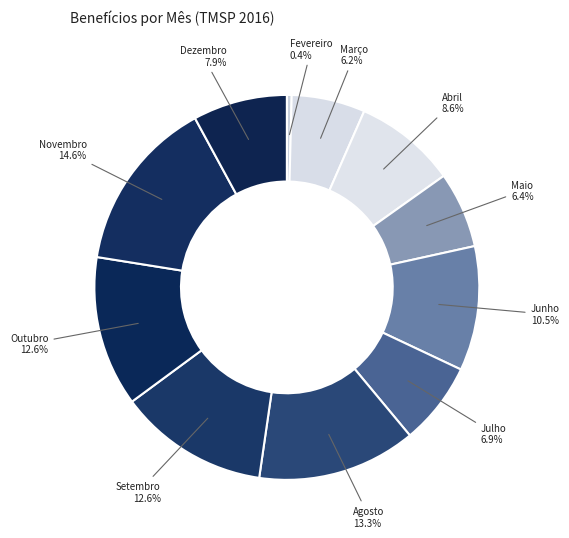

Count the number of slices in the pie.

11